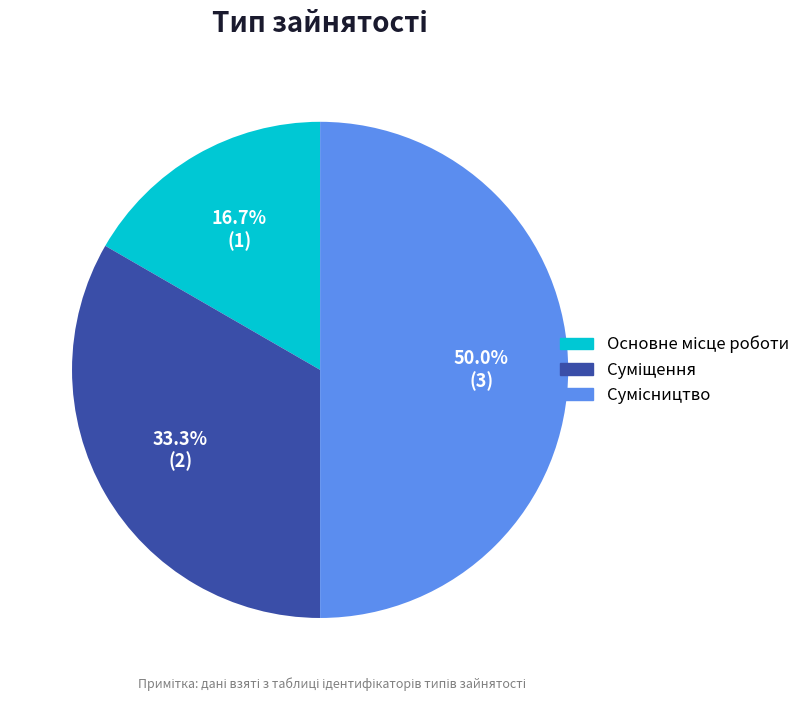

How many segments does this pie chart have?

3